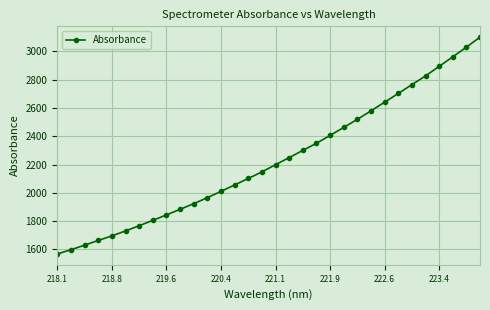

What is the greatest value displayed?

3100.3